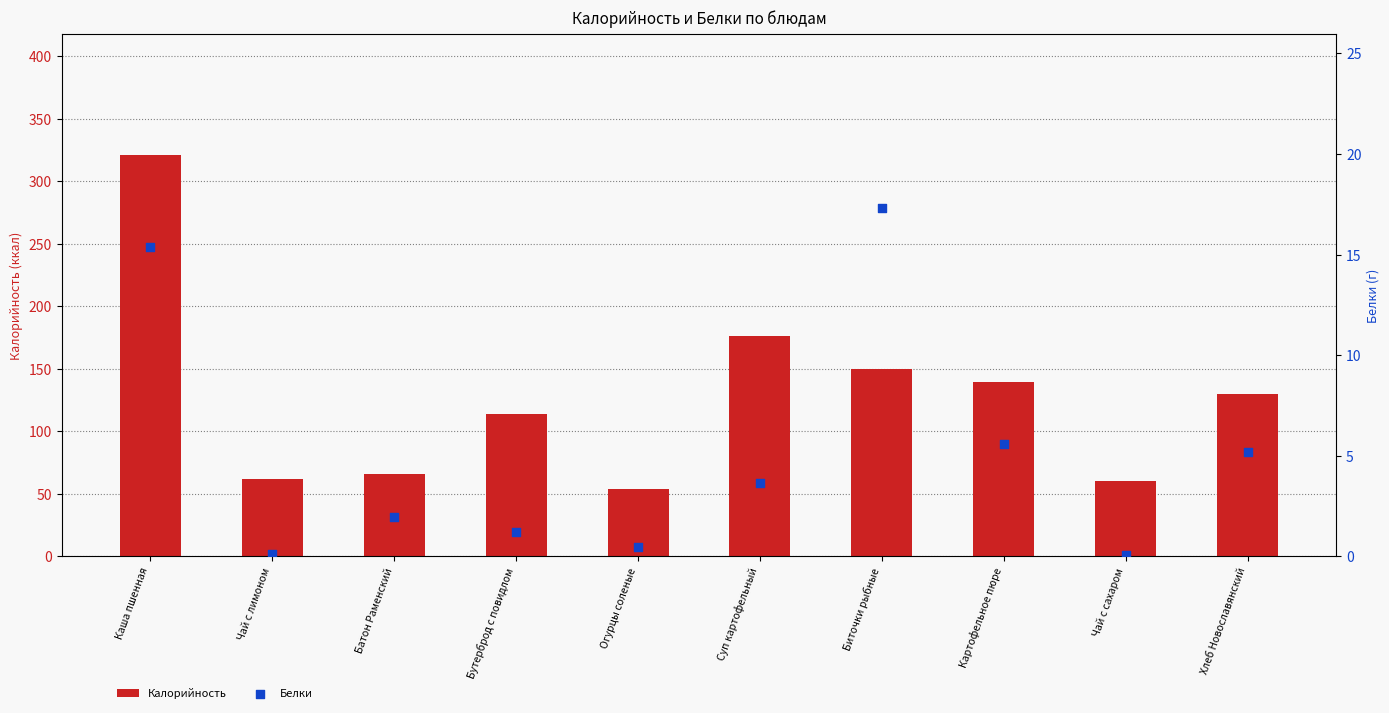

What are all the series names shown in the legend?

Калорийность, Белки